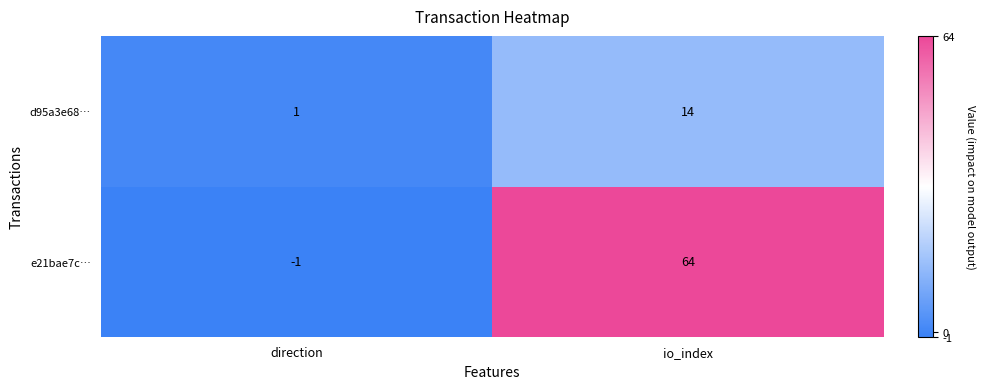

At which category does the chart reach its peak across all series?

io_index